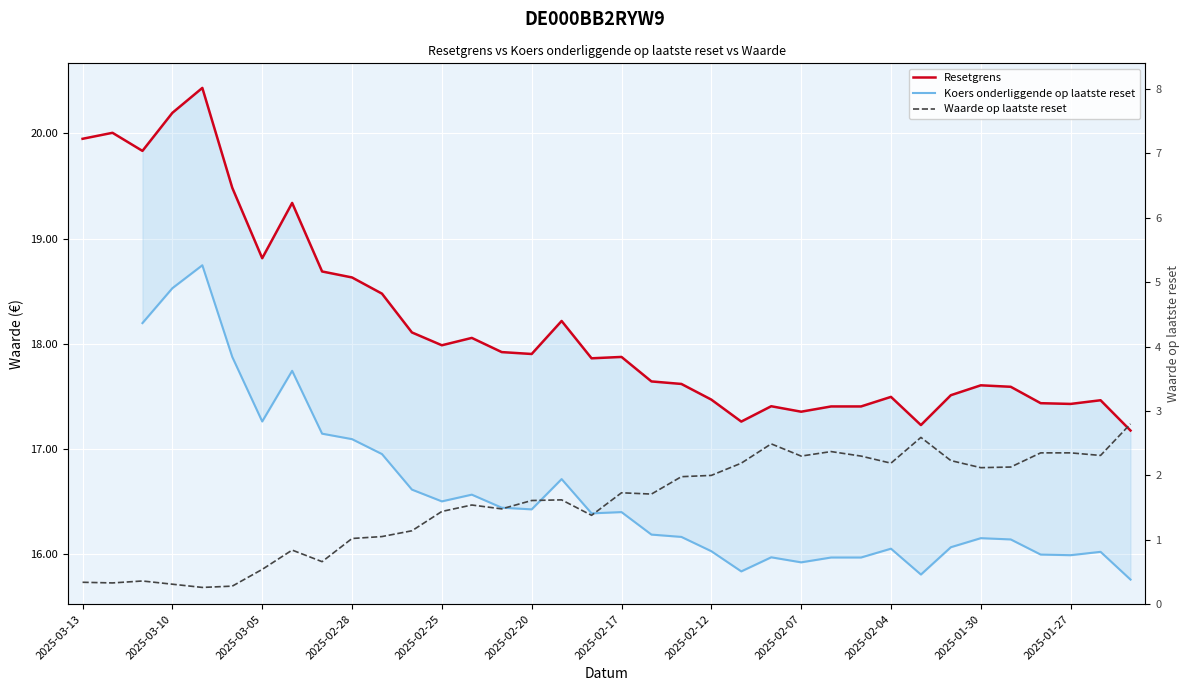

True or false: Waarde op laatste reset has a value of 2.3 at 34.

True